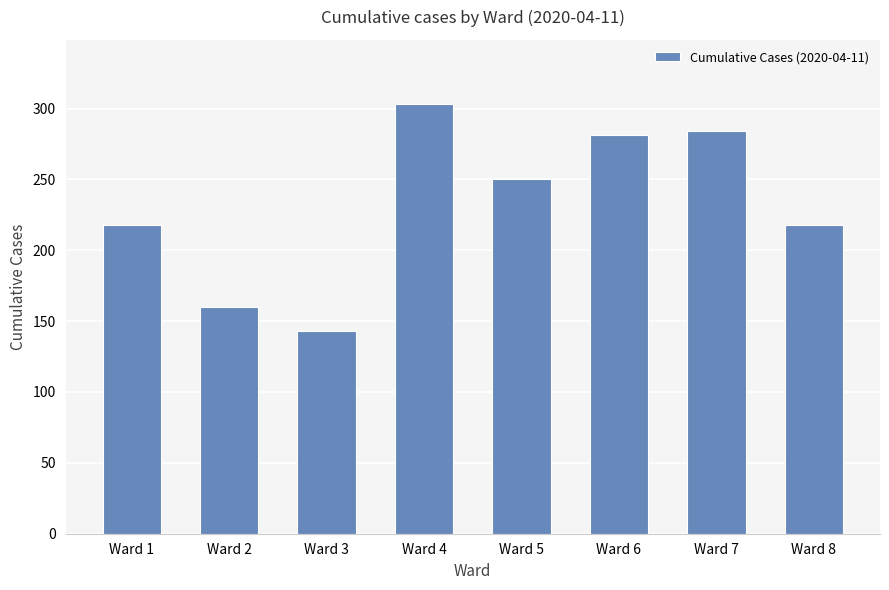

What is the minimum value shown in the chart?

143